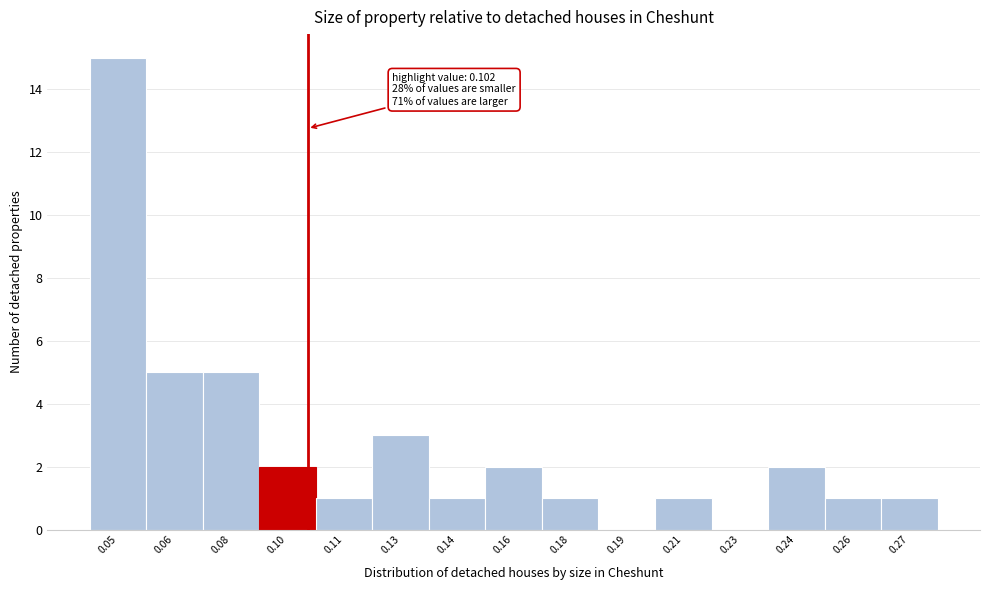

Reading left to right, extract all data points from this chart.

0.05=15	0.06=5	0.08=5	0.10=2	0.11=1	0.13=3	0.14=1	0.16=2	0.18=1	0.19=0	0.21=1	0.23=0	0.24=2	0.26=1	0.27=1